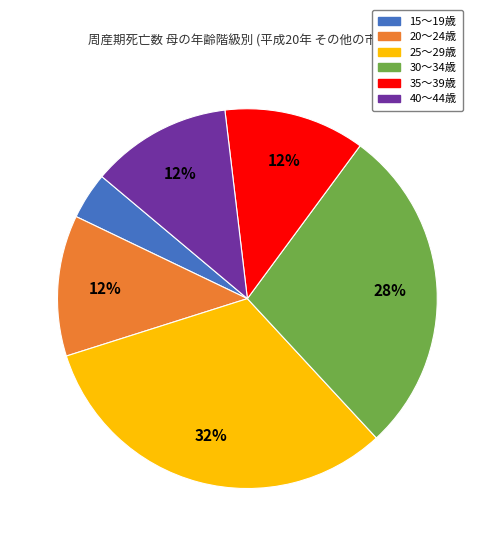

Is there any slice that represents more than half of the pie?

No